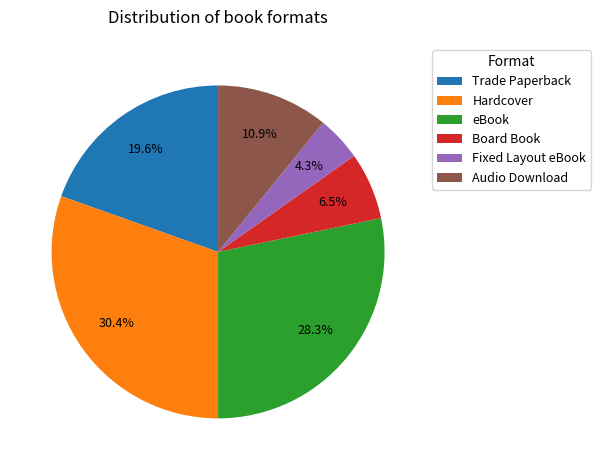

Does any single category account for the majority?

No